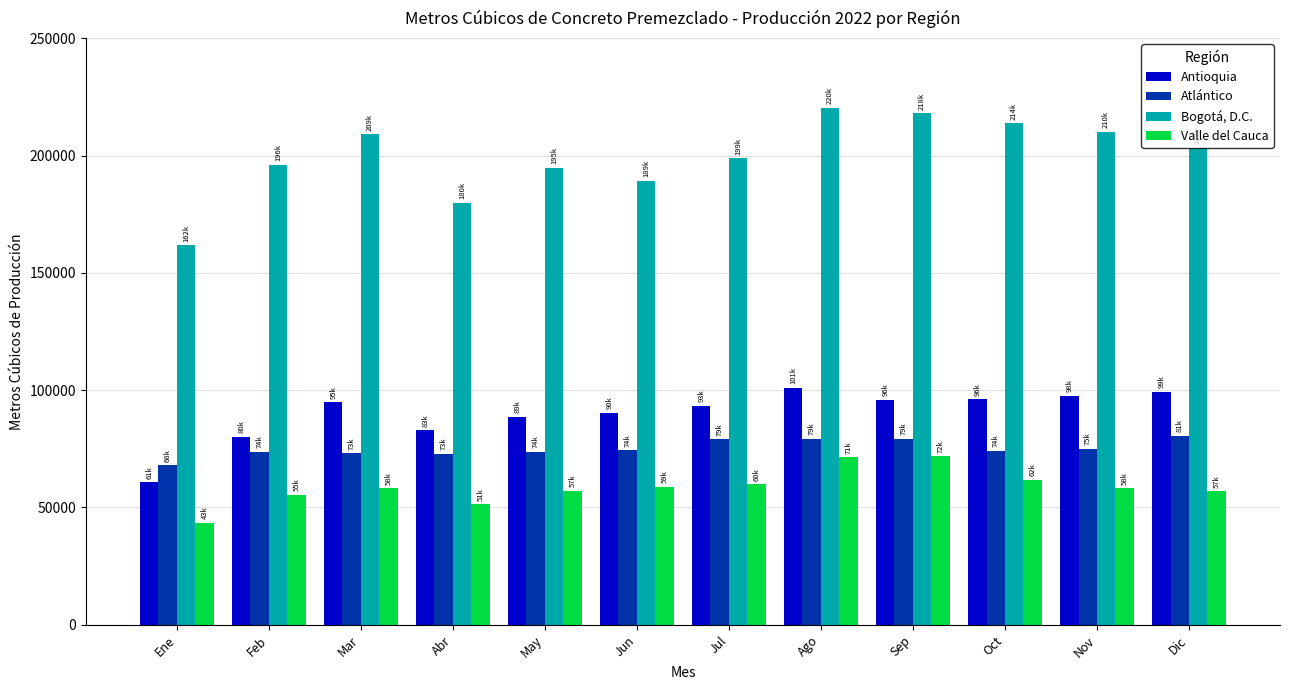

Which series changed the most between Mar and Abr?

Bogotá, D.C.